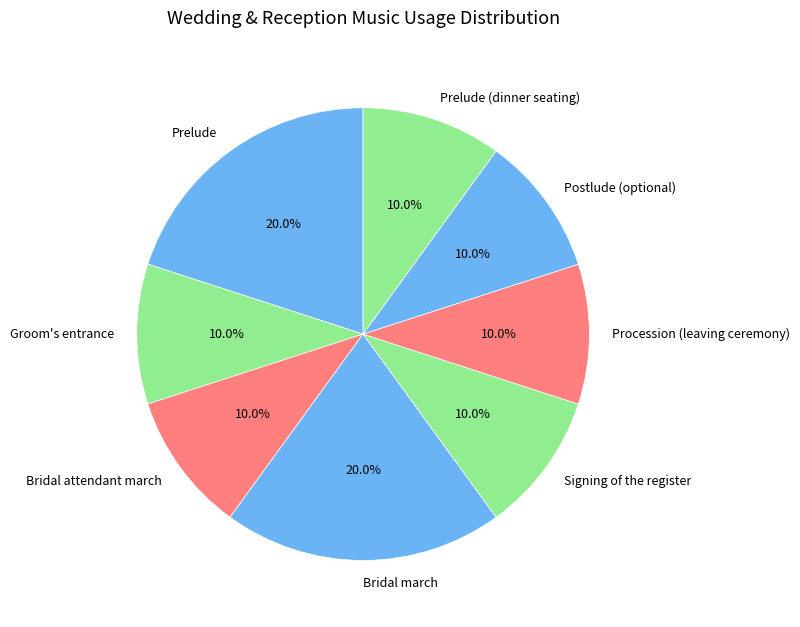

Count the number of slices in the pie.

8